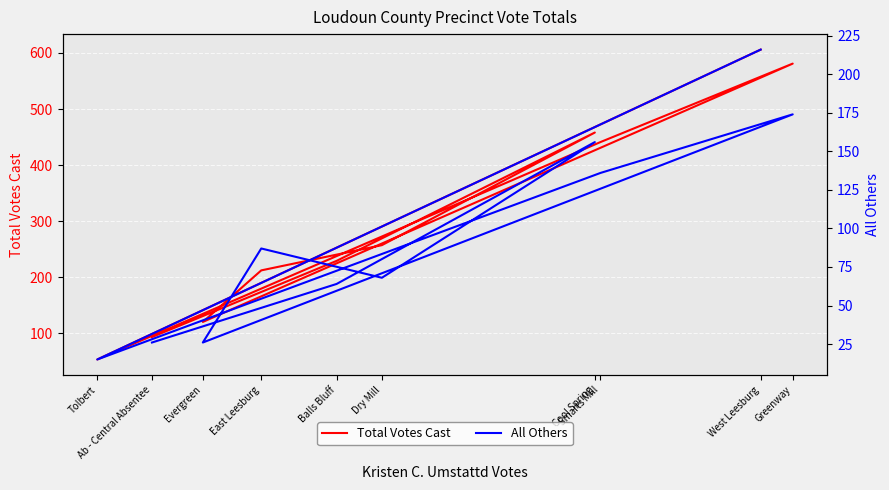

Which series has the widest spread of values?

Total Votes Cast